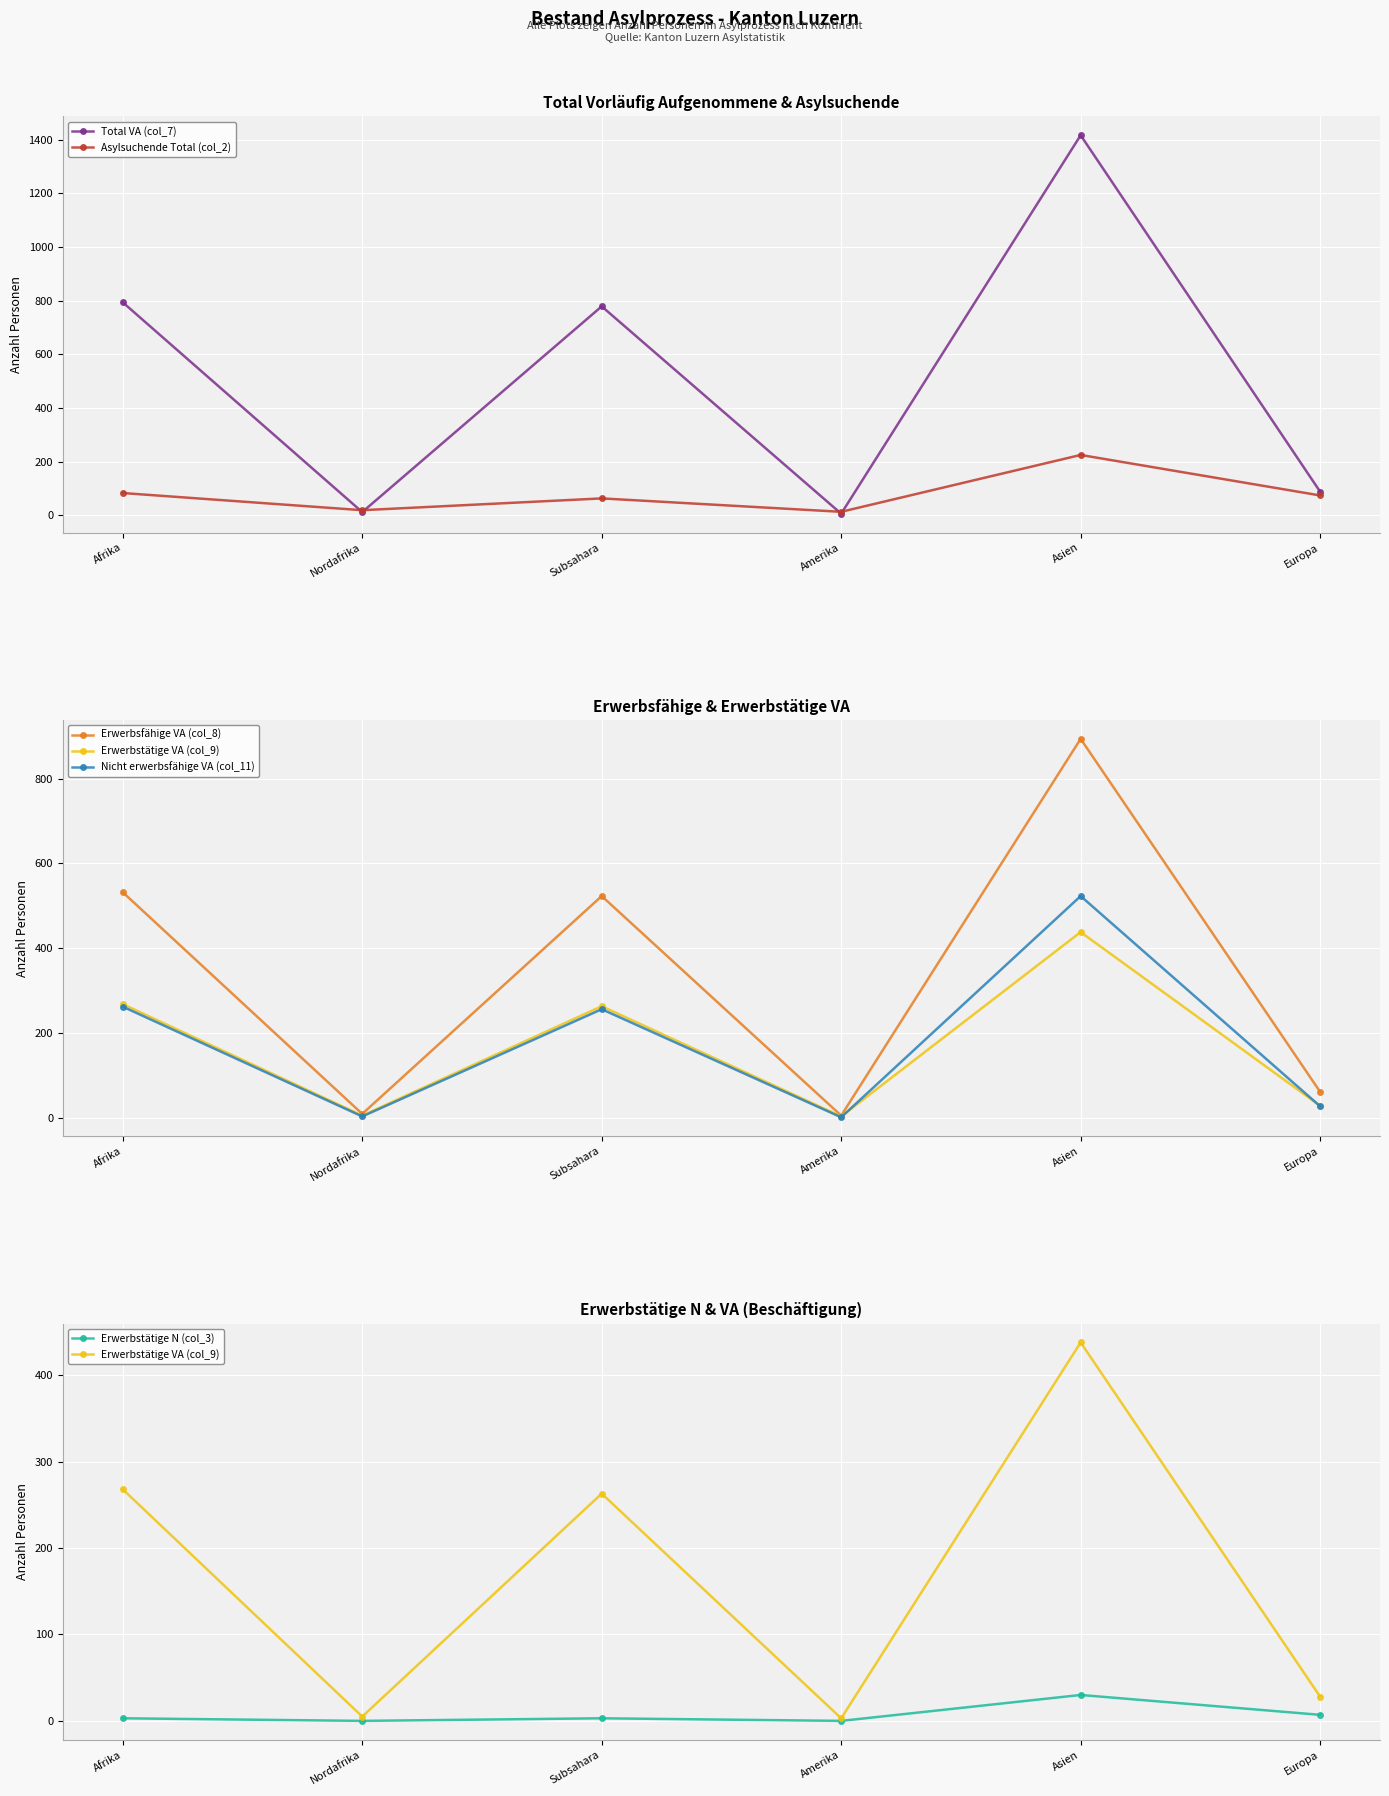

True or false: Erwerbstätige VA (col_9) and Total VA (col_7) cross at least once.

False